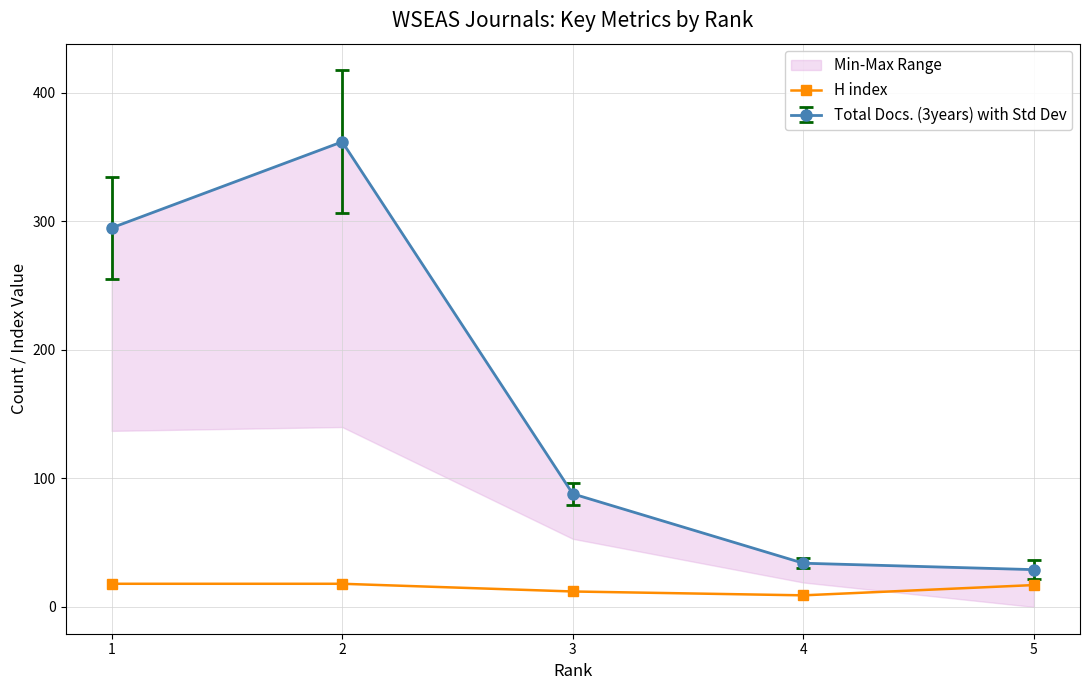

True or false: there are more than 1 points higher than both neighbors.

False